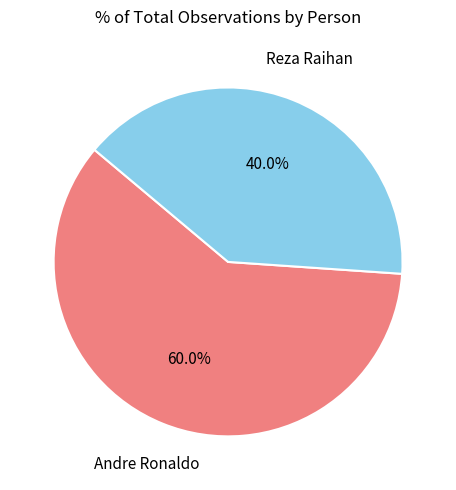

Does any single category account for the majority?

Yes